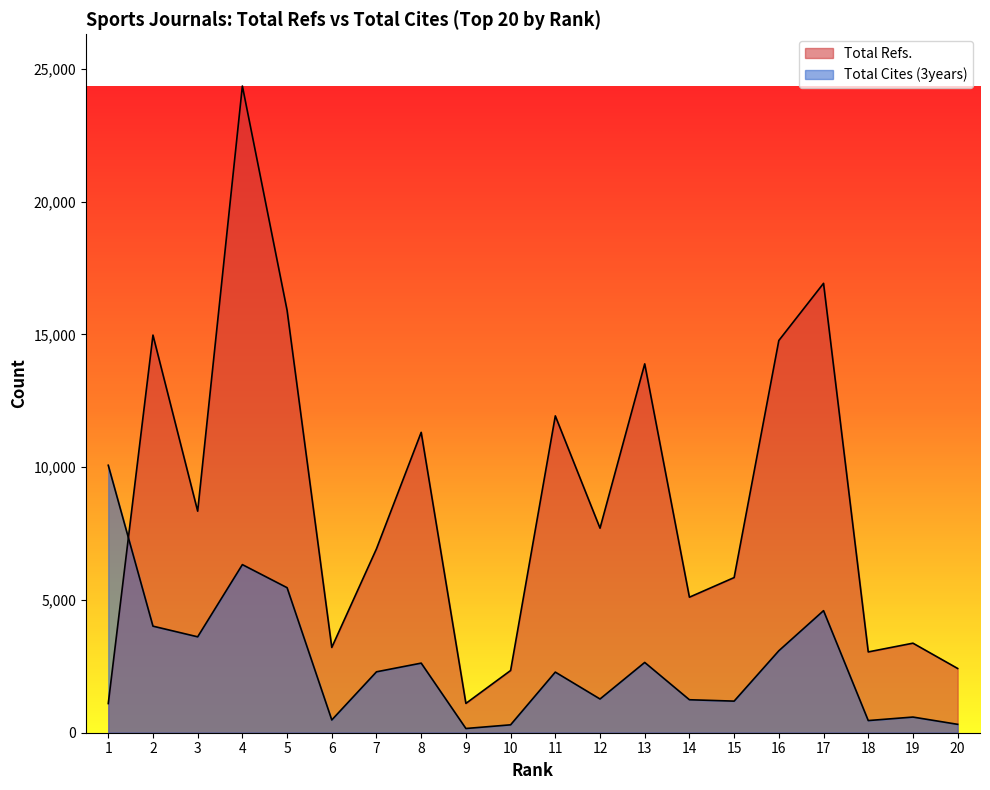

The value of Total Cites (3years) at 18 is 458. True or false?

True